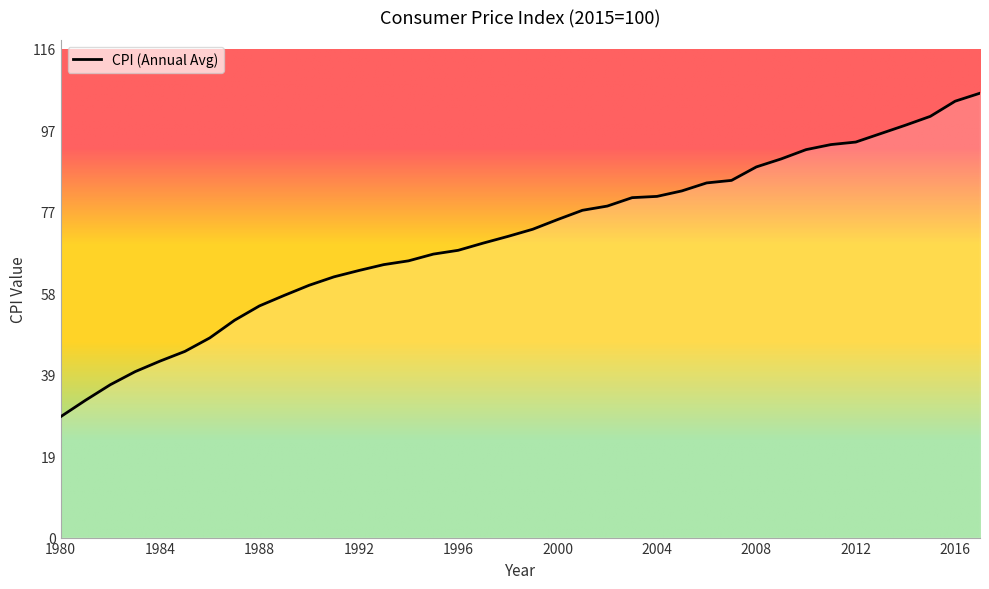

What is the difference between the maximum and minimum values?

76.8